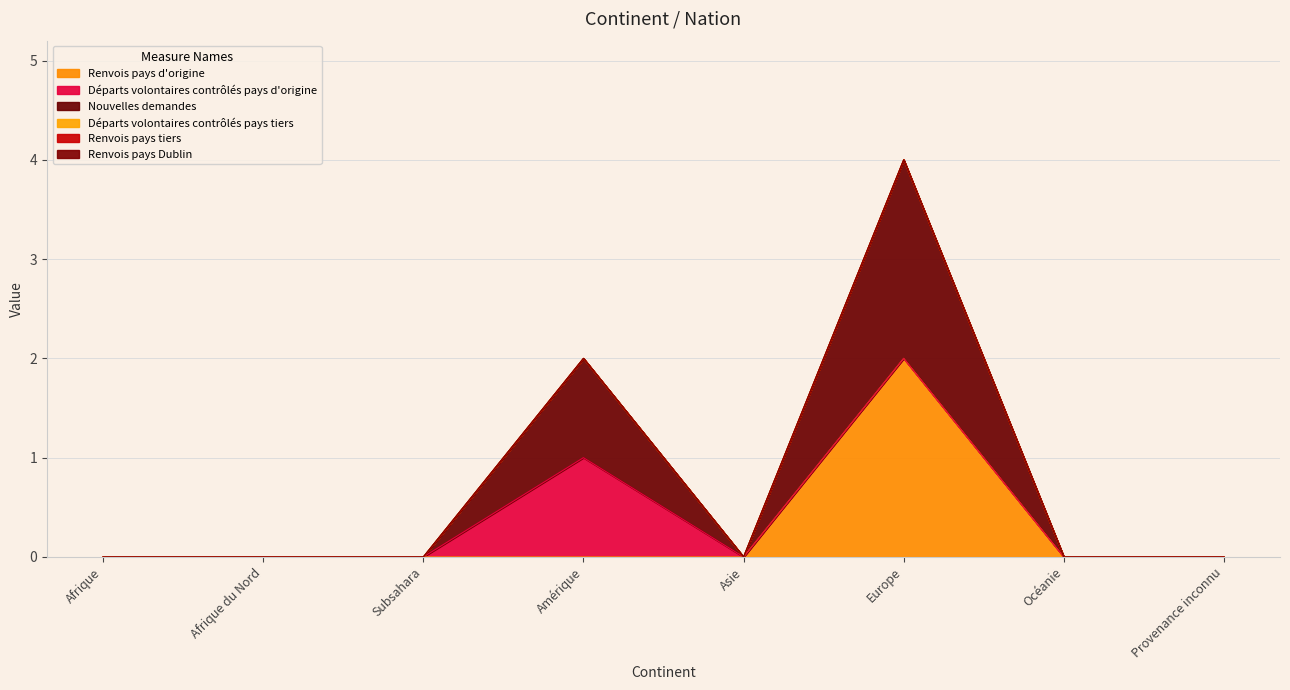

How many lines are shown in the chart?

6